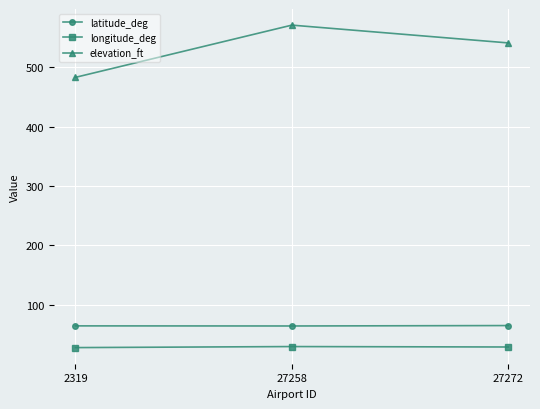

At which label is elevation_ft closest to 527?

27272